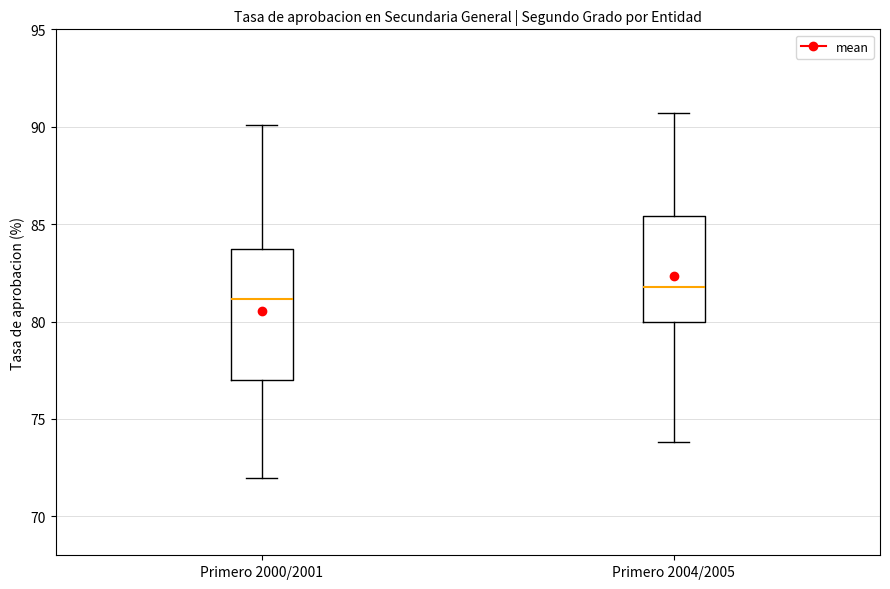

Which box has the highest median line?

Primero 2004/2005